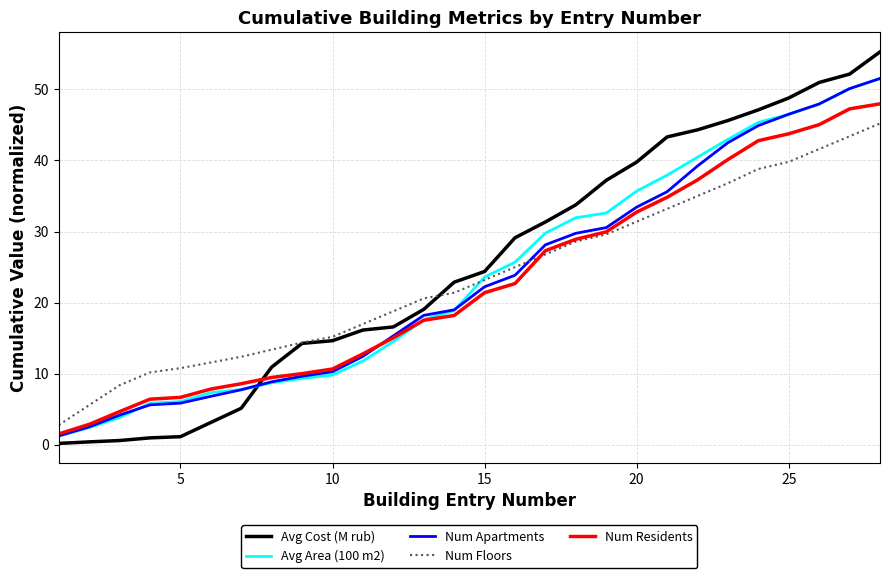

True or false: Num Apartments and Avg Cost (M rub) cross at least once.

True